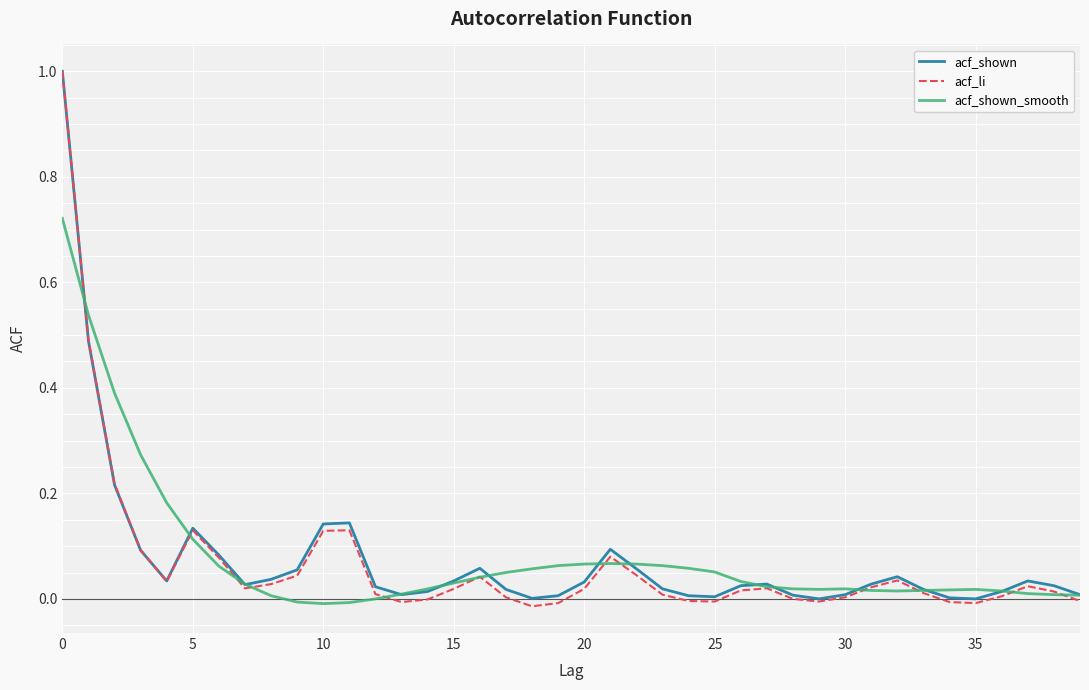

Which series has the widest spread of values?

acf_li